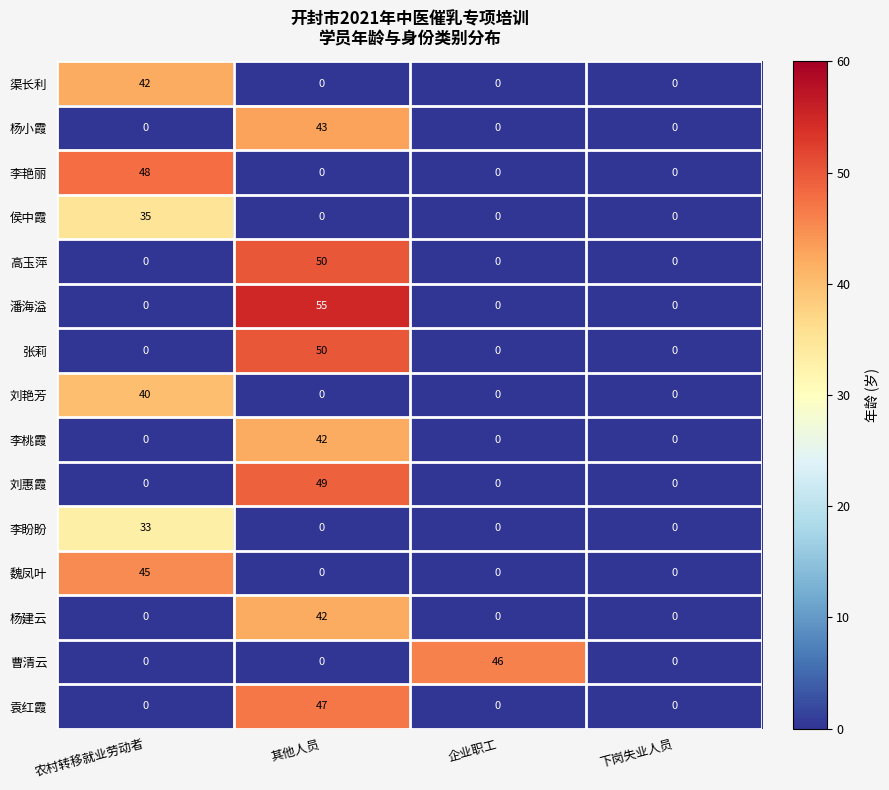

What is the average value of the 侯中霞 series?

9